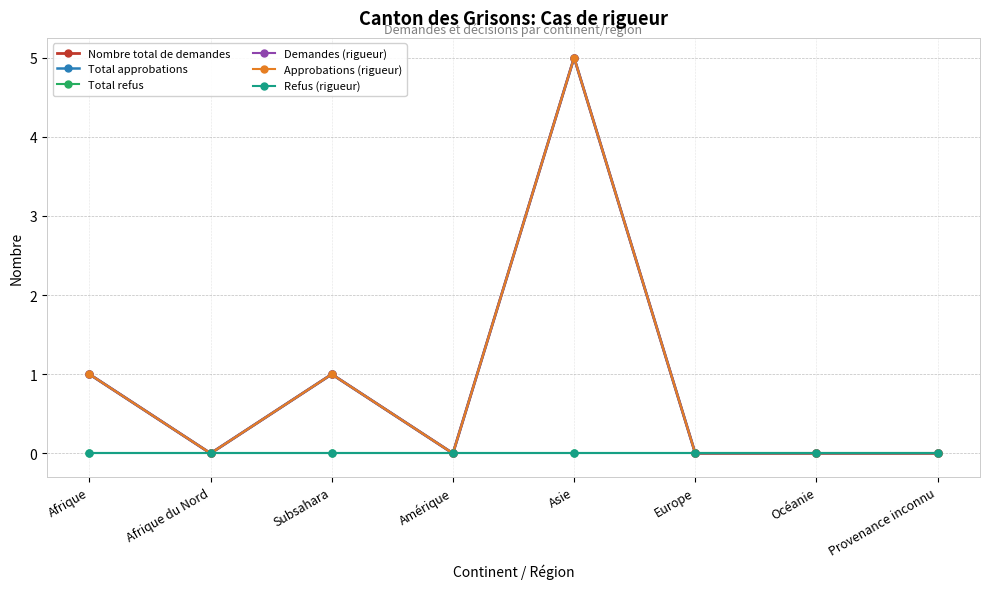

The Total approbations series shows -3 at Provenance inconnu. True or false?

False